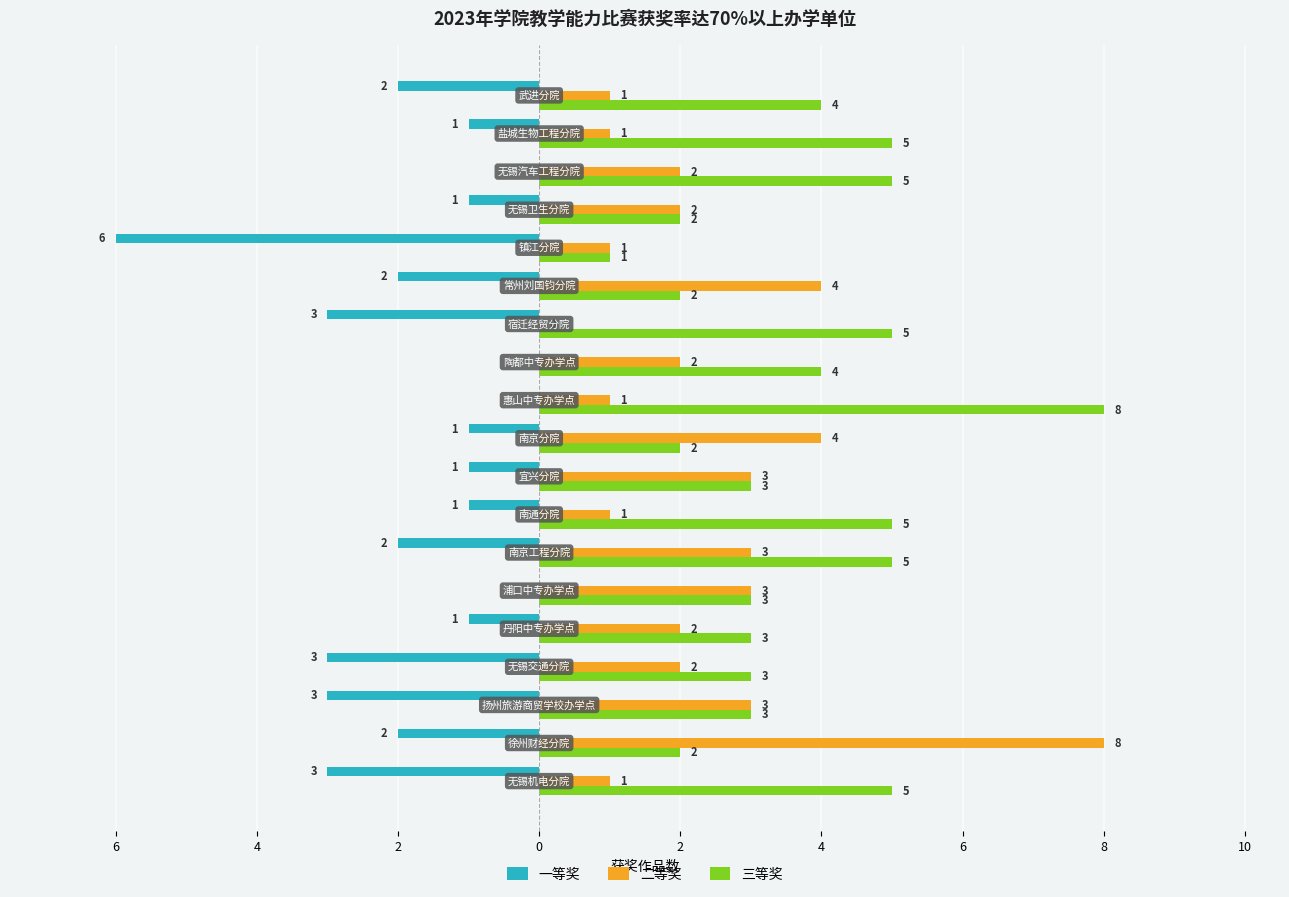

What is the sum of all 一等奖 values?

-32